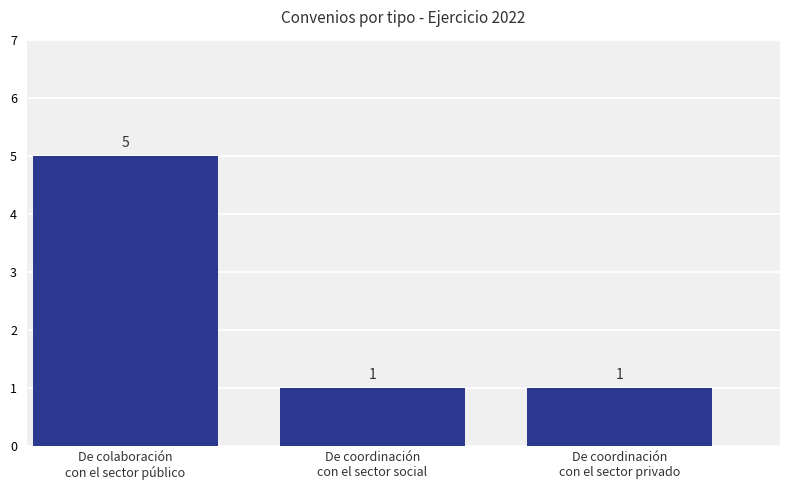

Count the number of categories in the chart.

3